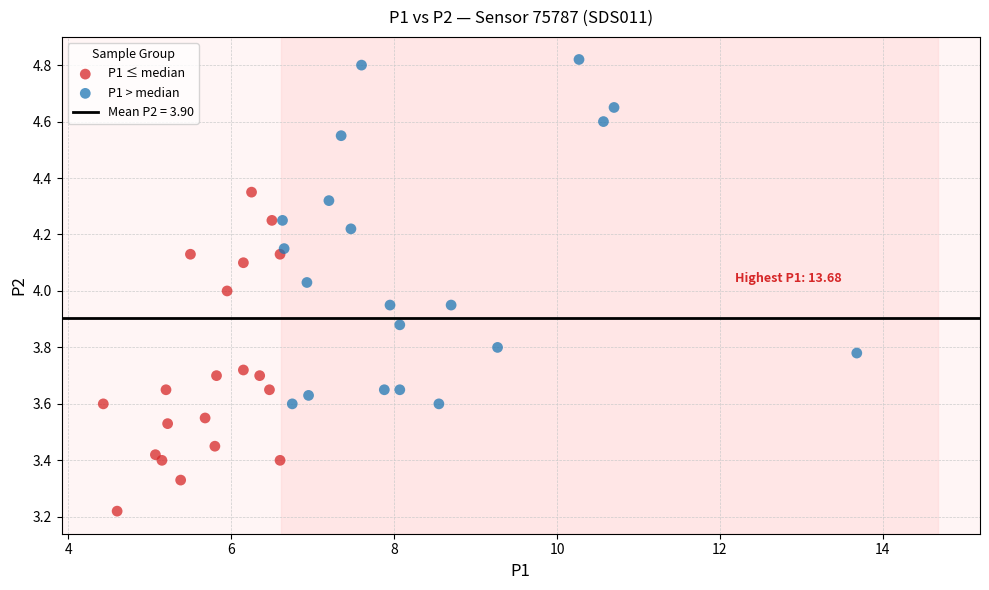

Which series contains the lowest Y value?

P1 ≤ median